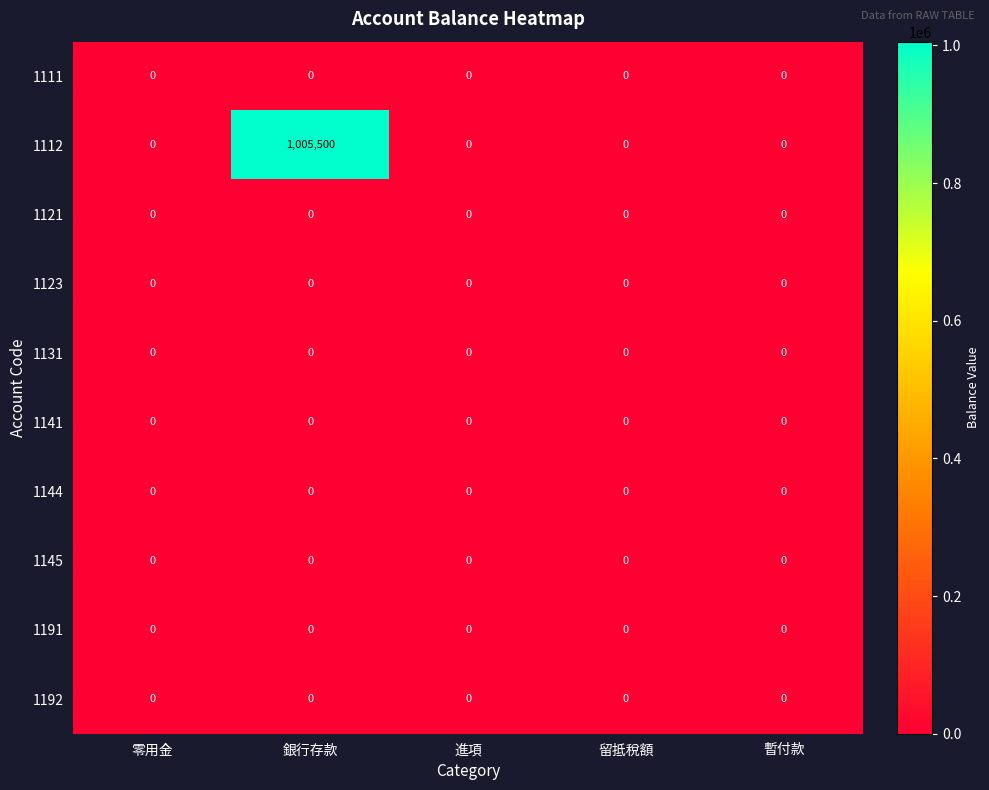

Which series has the largest total across all categories?

1112